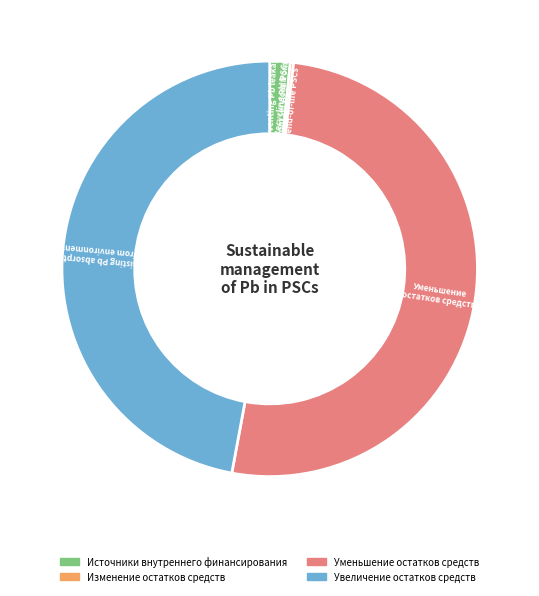

True or false: Увеличение остатков средств accounts for 47% of the total.

True